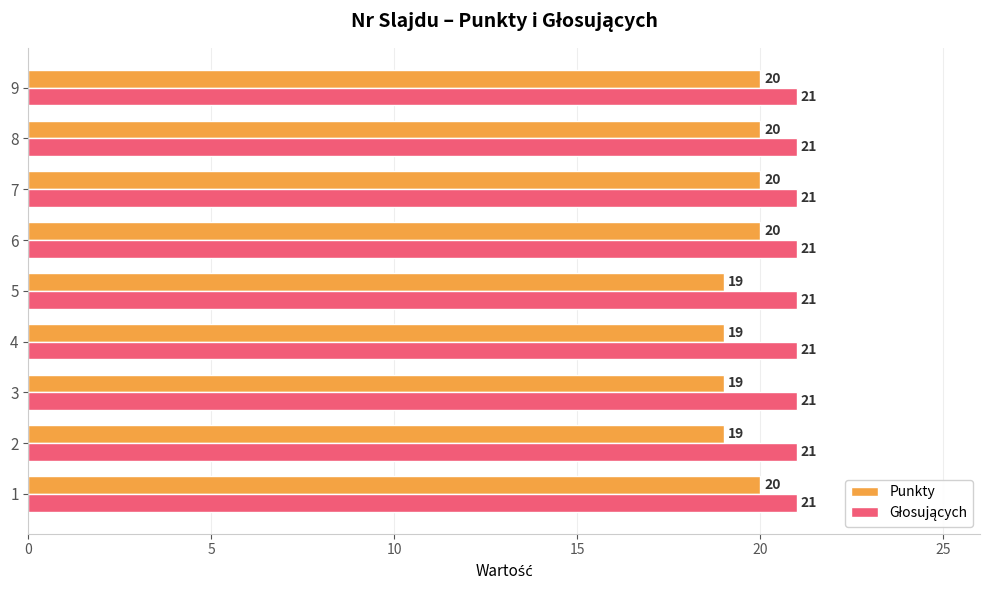

Is it true that Punkty equals 11 at 1?

False